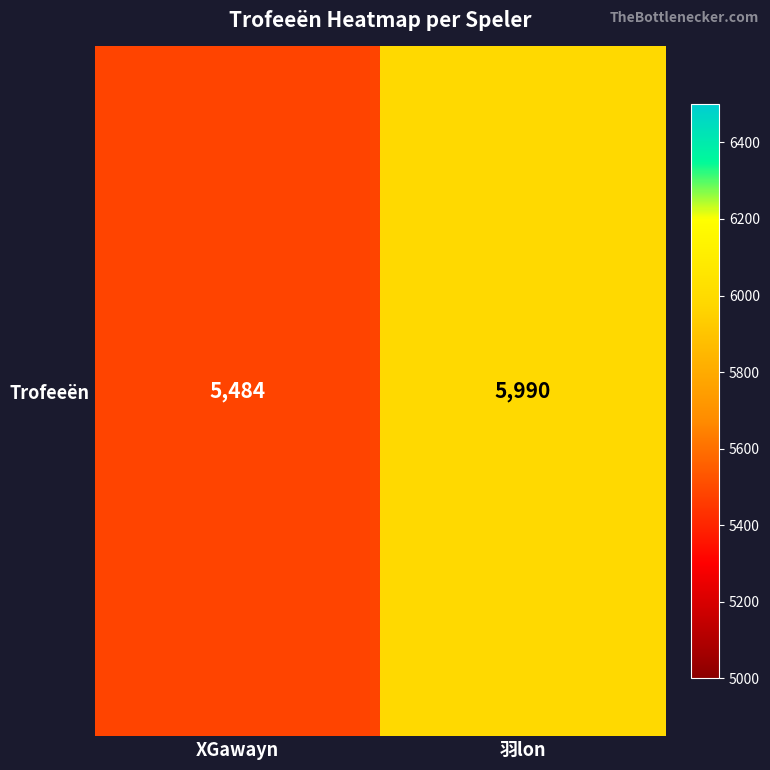

At which category does the chart reach its peak across all series?

羽lon